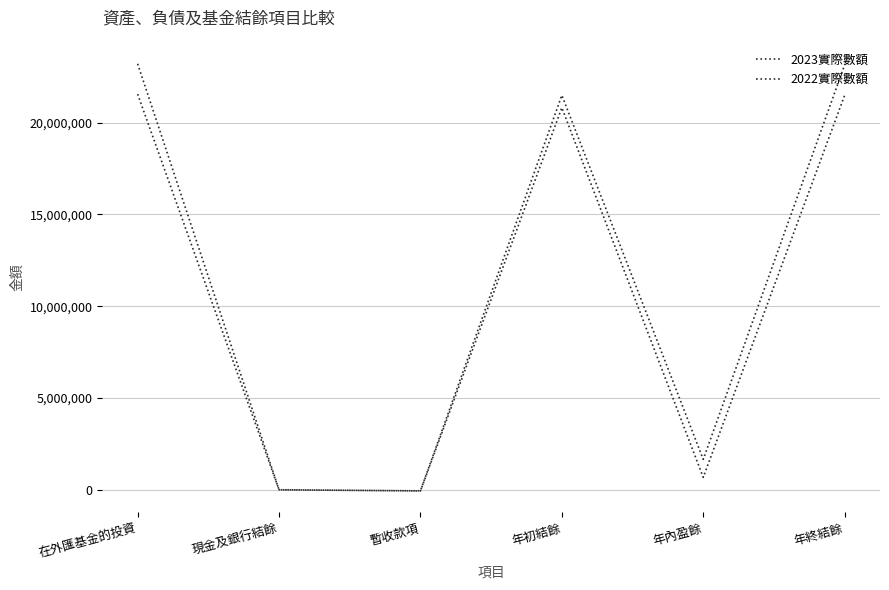

Does the chart have visible grid lines?

Yes